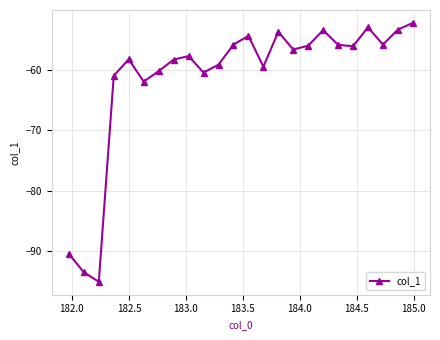

Does the chart have visible grid lines?

Yes